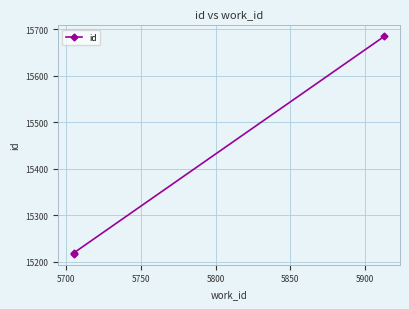

Is it true that the value at 5700 is 15219?

True